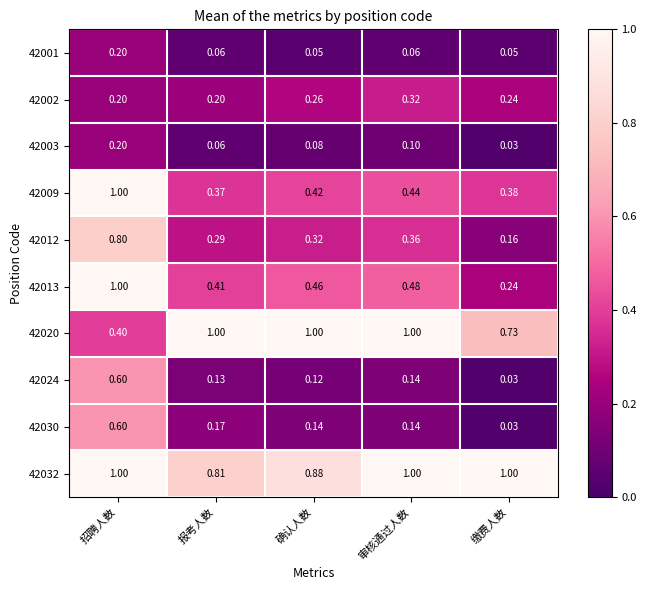

What is the total value across all series at 缴费人数?

2.9